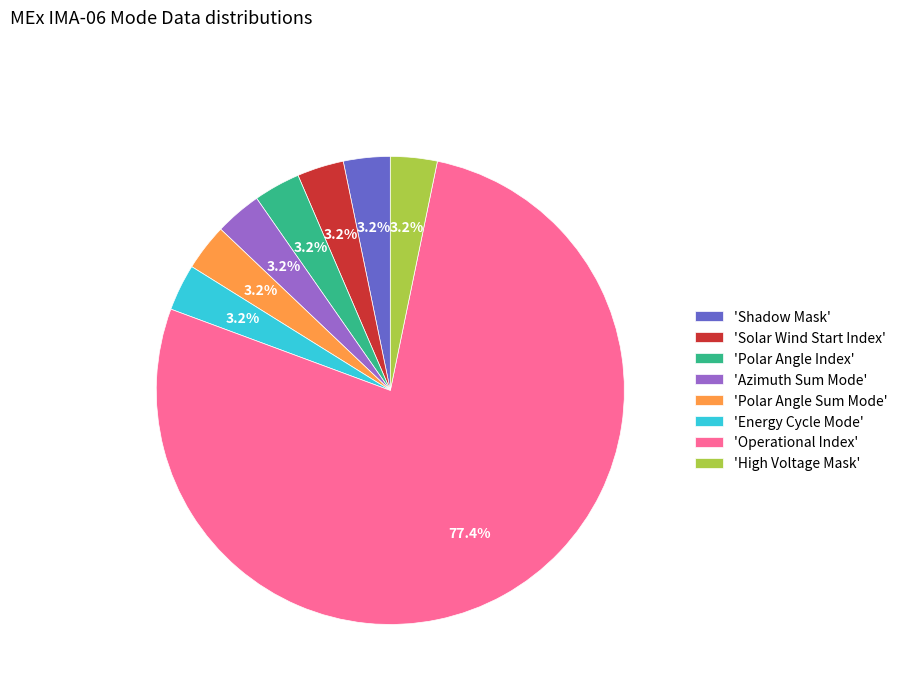

Count the number of slices in the pie.

8